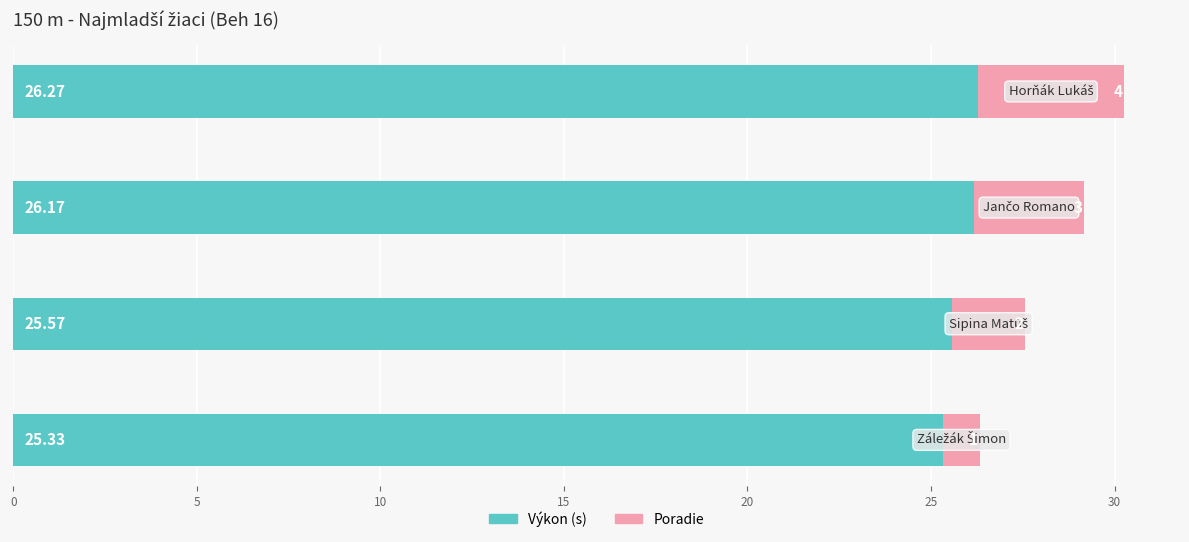

Count the Výkon (s) values in the range 25 to 26.

2